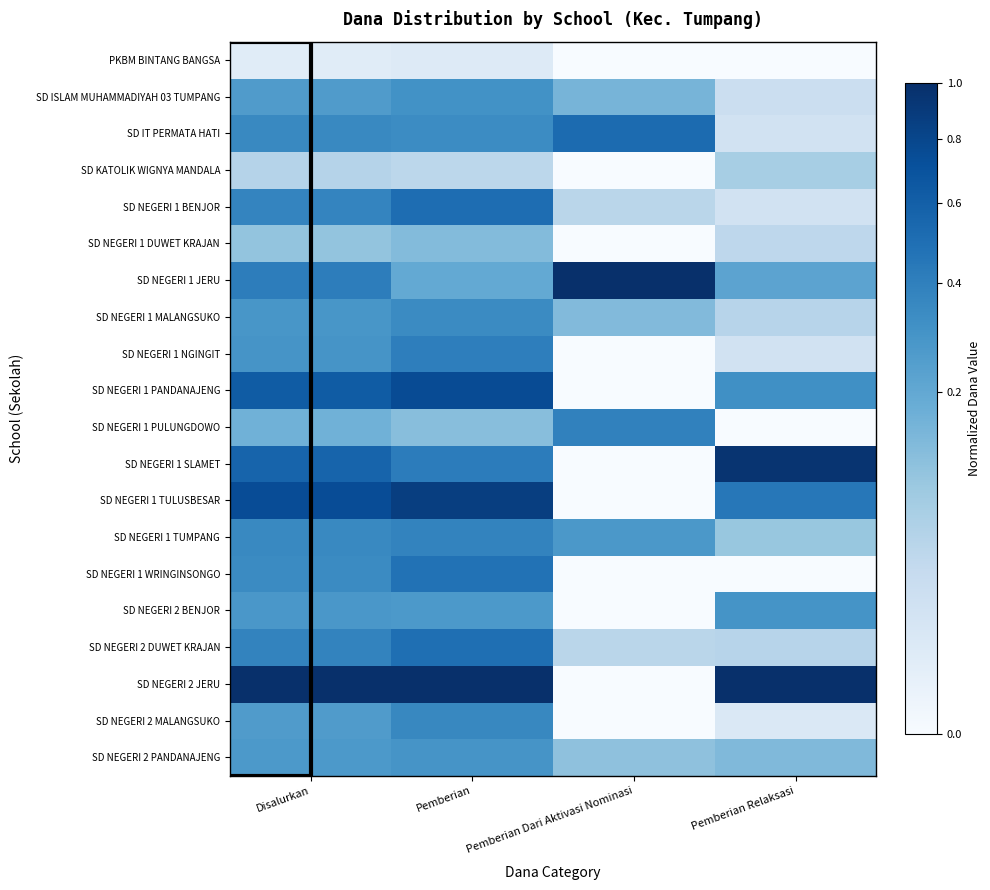

Which series has the largest range (max minus min)?

SD NEGERI 2 JERU